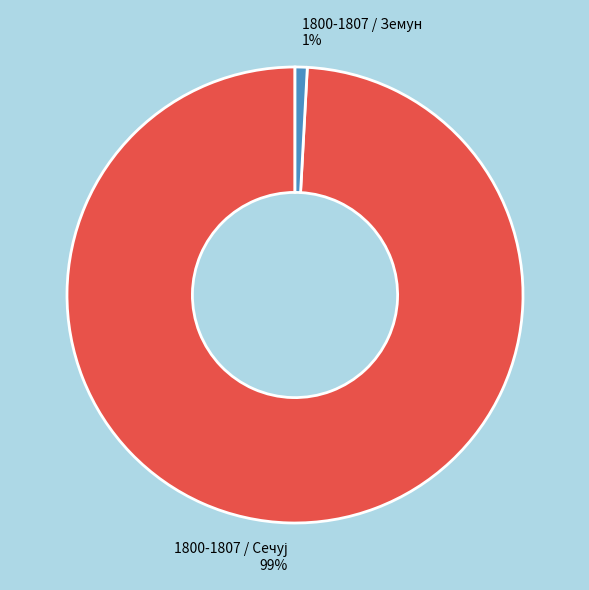

To the nearest percent, what is the average slice percentage?

50%